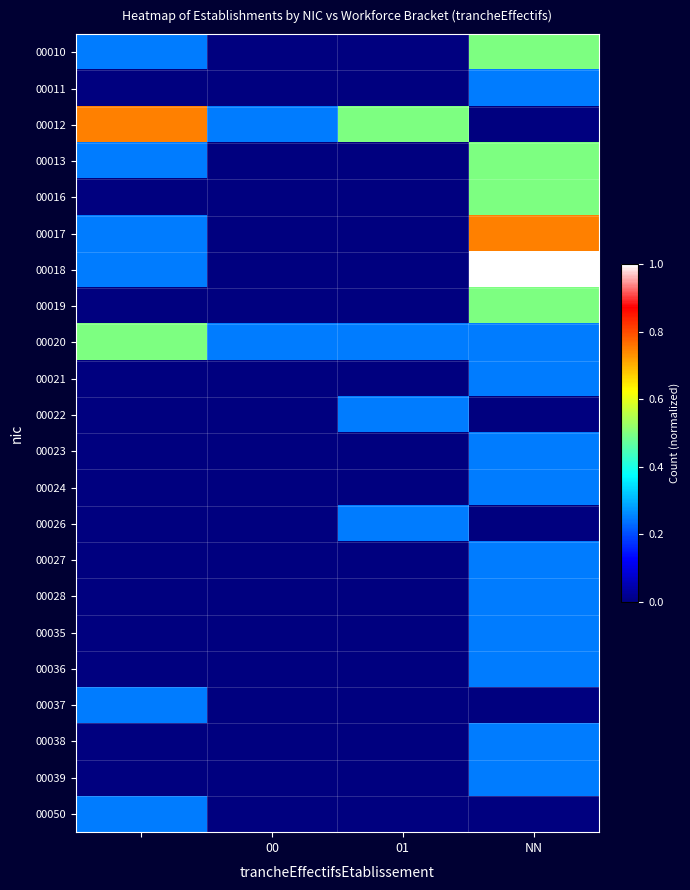

Rank the series by their maximum value, from lowest to highest.

00011, 00021, 00022, 00023, 00024, 00026, 00027, 00028, 00035, 00036, 00037, 00038, 00039, 00050, 00010, 00013, 00016, 00019, 00020, 00012, 00017, 00018